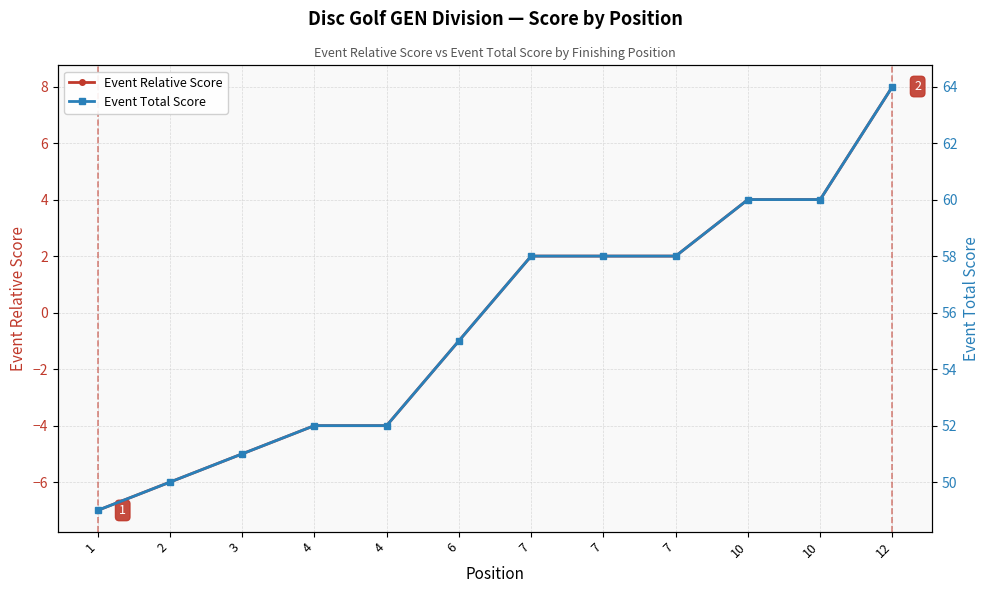

True or false: Event Total Score has more than 2 points higher than both neighbors.

False